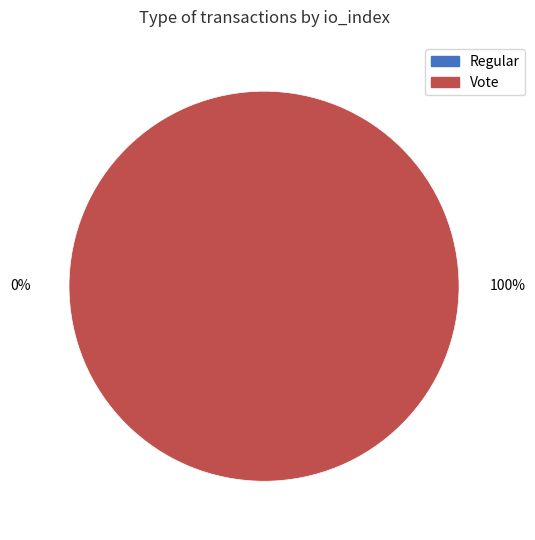

The Regular slice represents 0% of the pie. True or false?

True